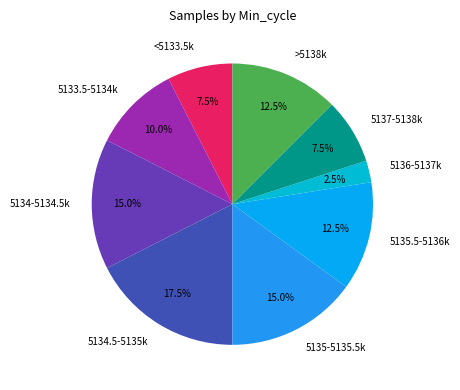

Combined, what portion of the pie is 5135.5-5136k and 5136-5137k?

15.0%